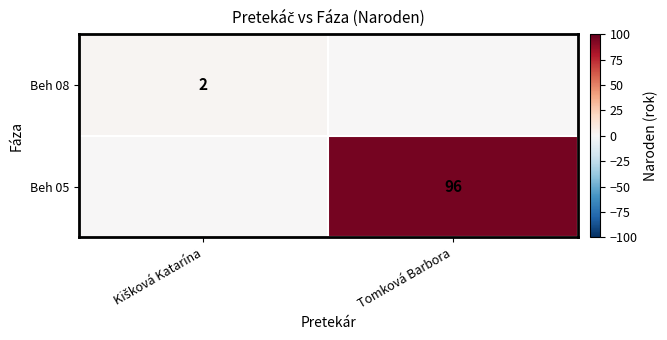

Is it true that Beh 05 equals 96 at Tomková Barbora?

True